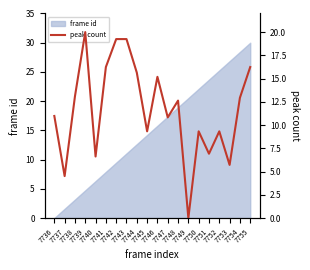

Which category has the lowest value across all series?

7749